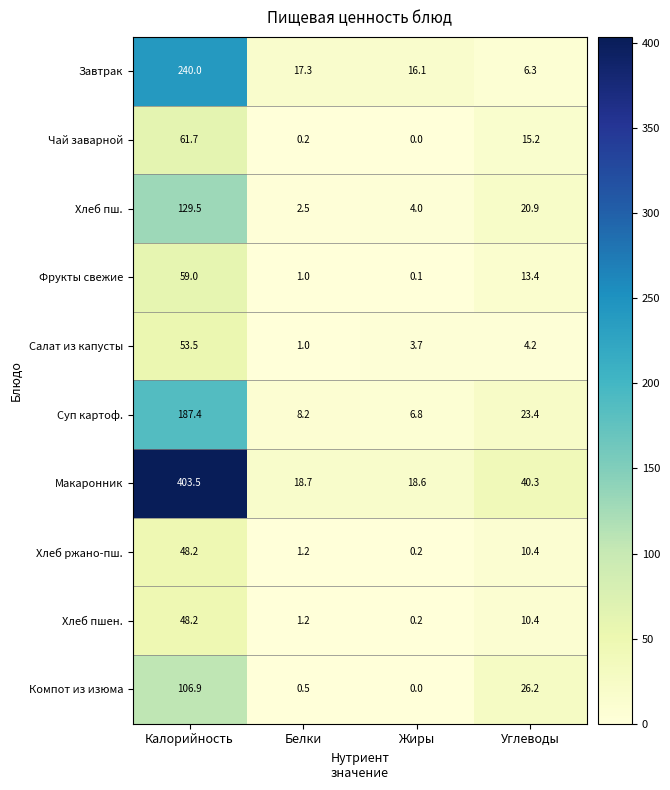

What is the difference between the highest and lowest values at Калорийность?

355.3